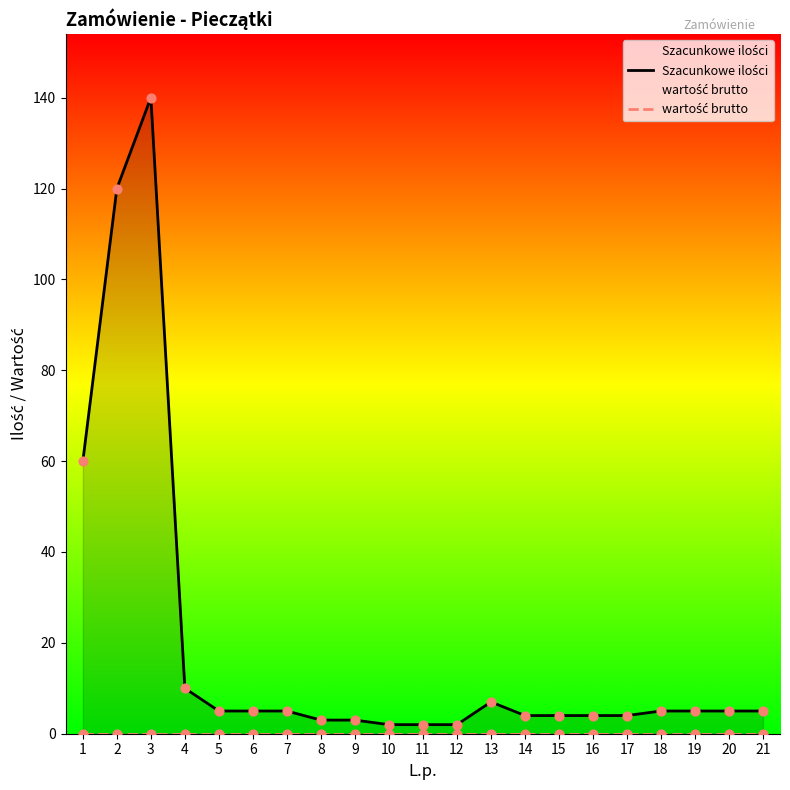

Is the value of wartość brutto at 12 greater than the value of Szacunkowe ilości at 10?

No